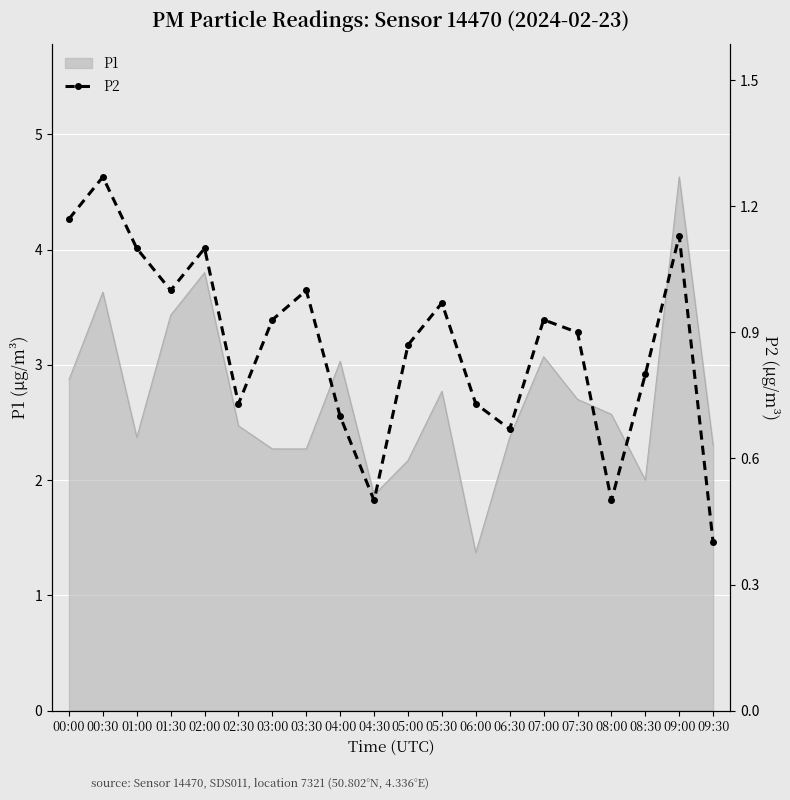

What position from the left is 05:00?

11